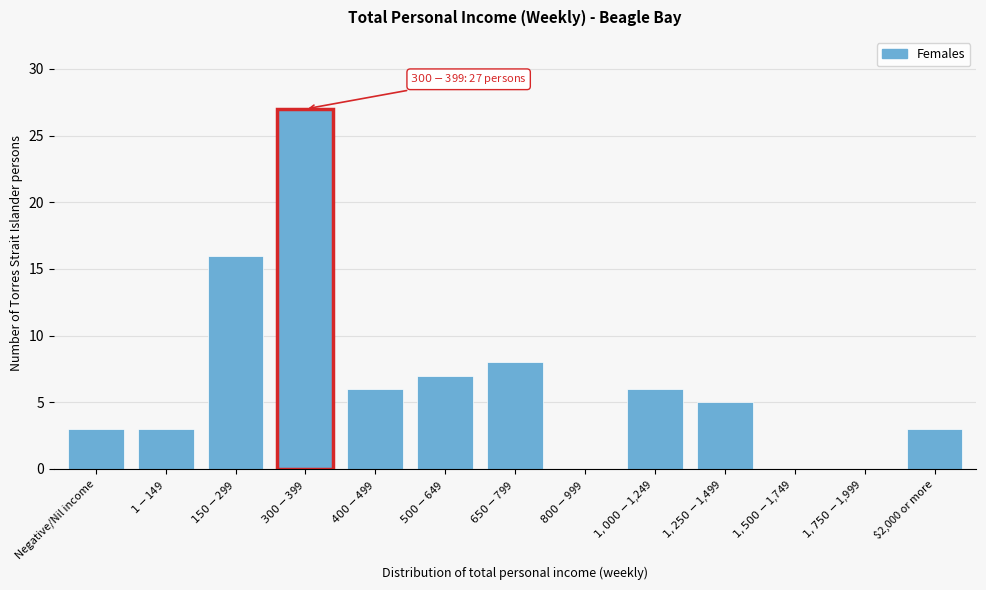

The value at $2,000 or more is 3. True or false?

True